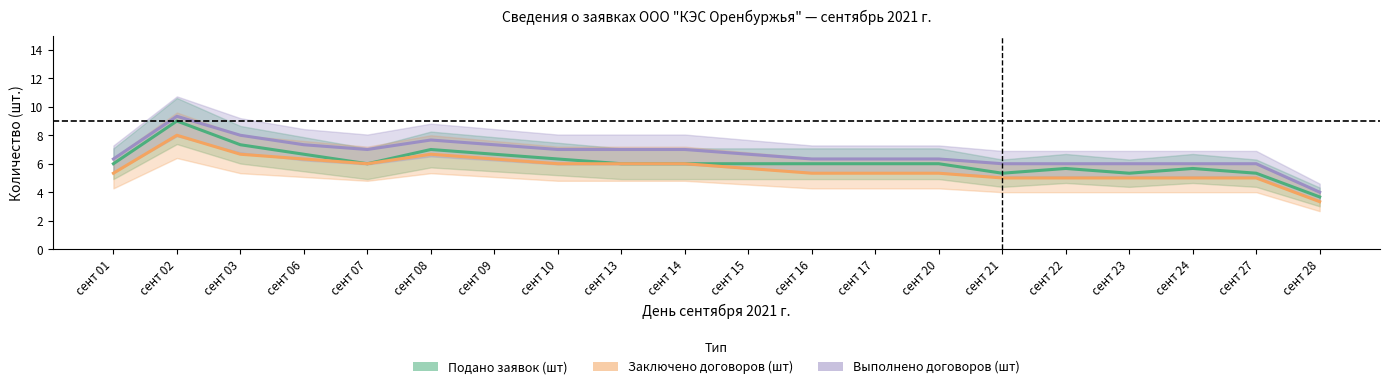

What is the value of the Выполнено договоров (шт) point at the 16th from the left?

6.0